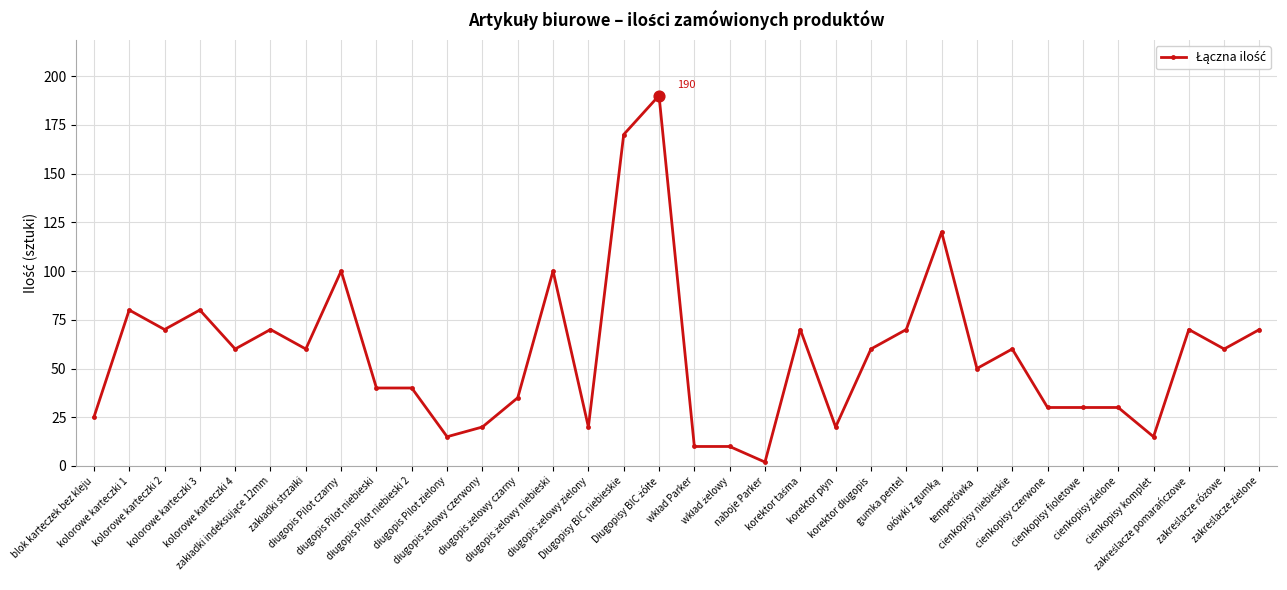

True or false: the data has more than 1 interior local peaks.

True